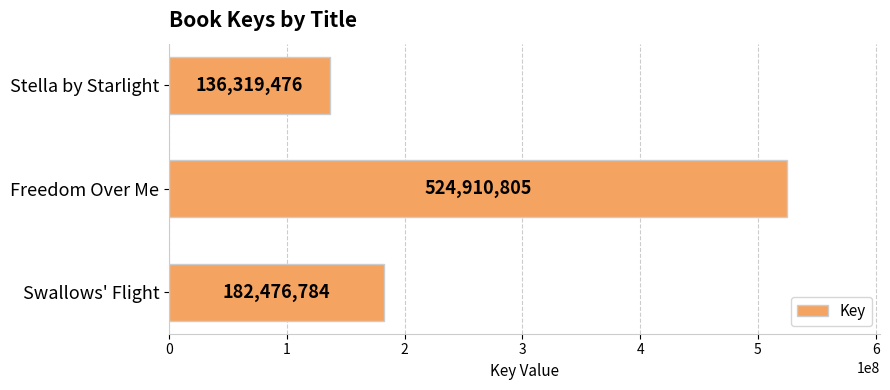

The value at Swallows' Flight is 317441924. True or false?

False